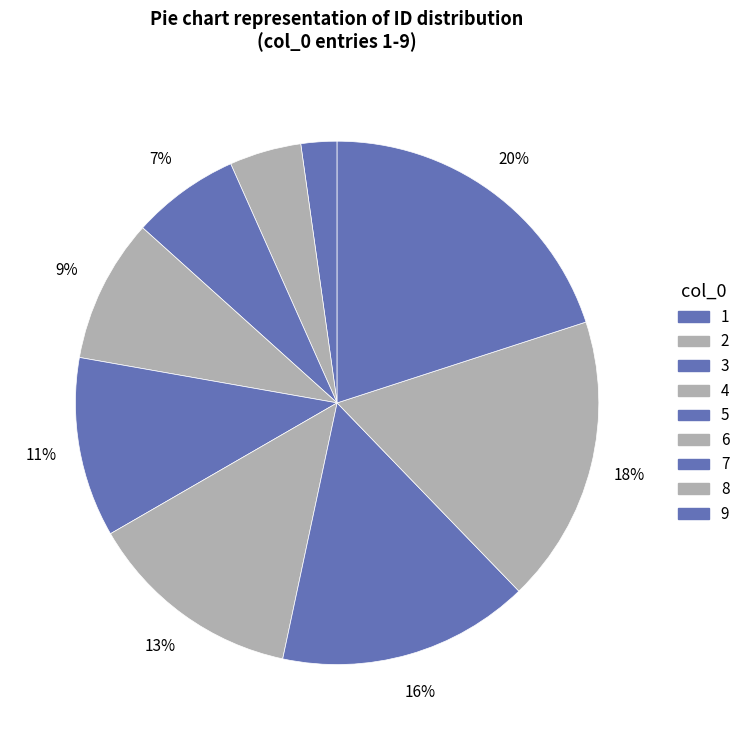

To the nearest percent, what is the combined percentage of 4 and 2?

13%